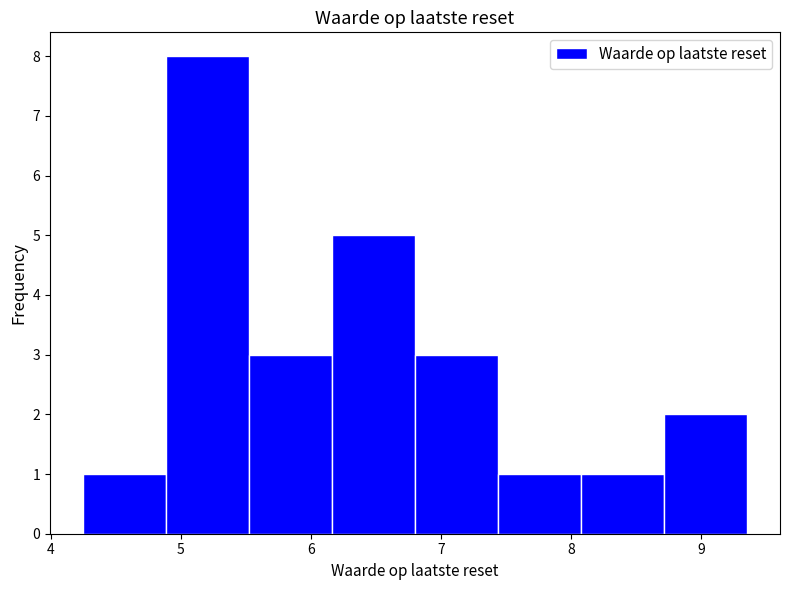

What is the height of the bar covering 8.7 to 9.4 on the x-axis? Neither the bar edges nor the heights are printed on the chart, so give them approximately, as read against the axes.

2